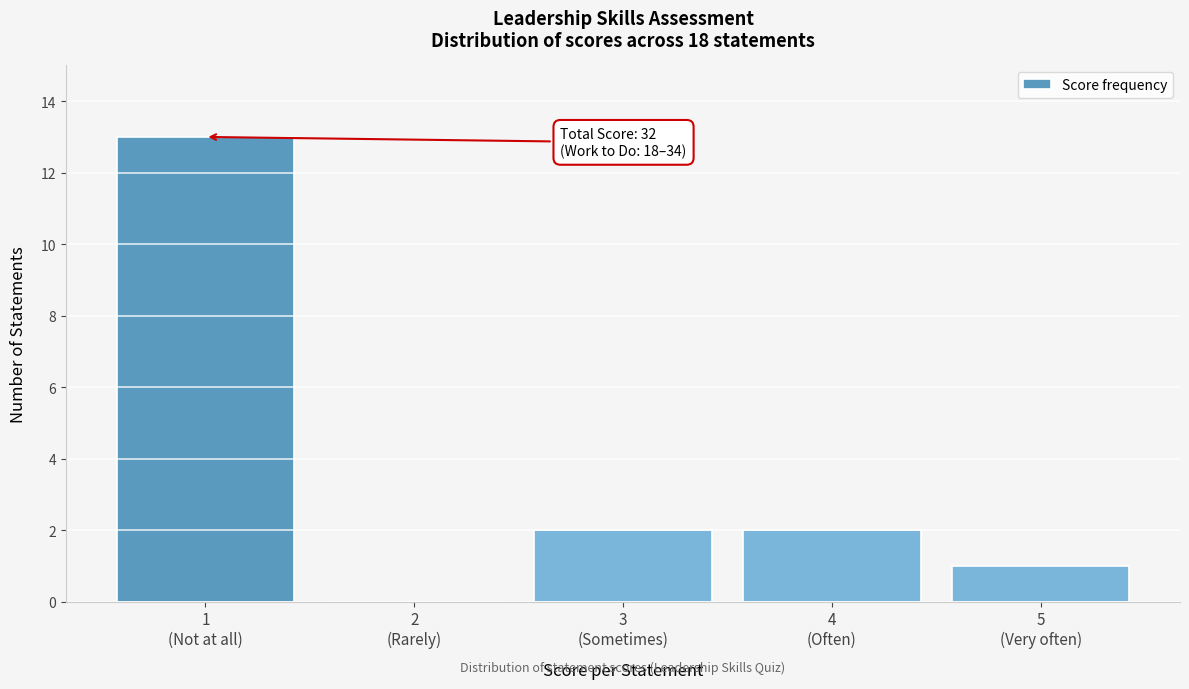

What is the sum of all values?

18